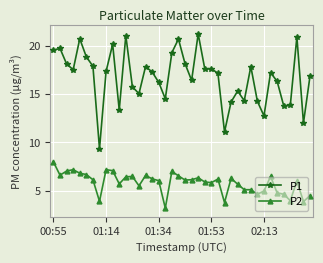

Which series has the largest range (max minus min)?

P1